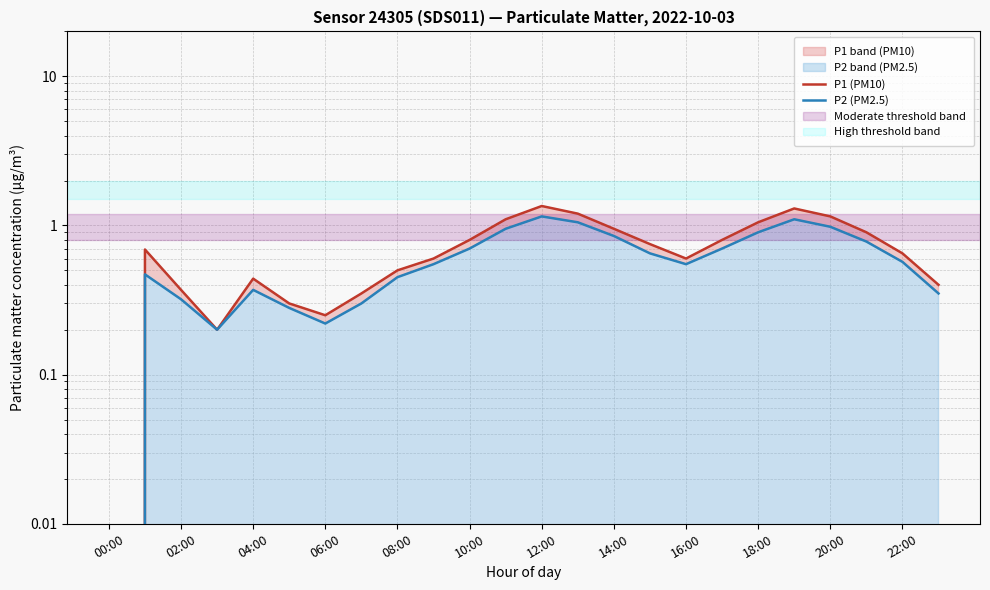

At 18:00, list the series in order from largest to smallest.

P1 (PM10), P2 (PM2.5)